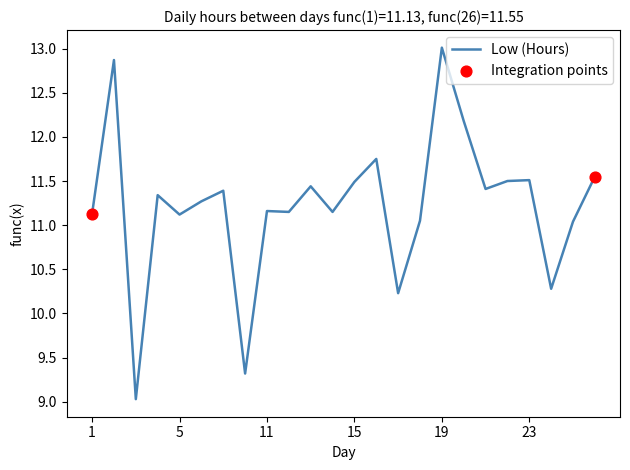

What is the minimum value shown in the chart?

9.0